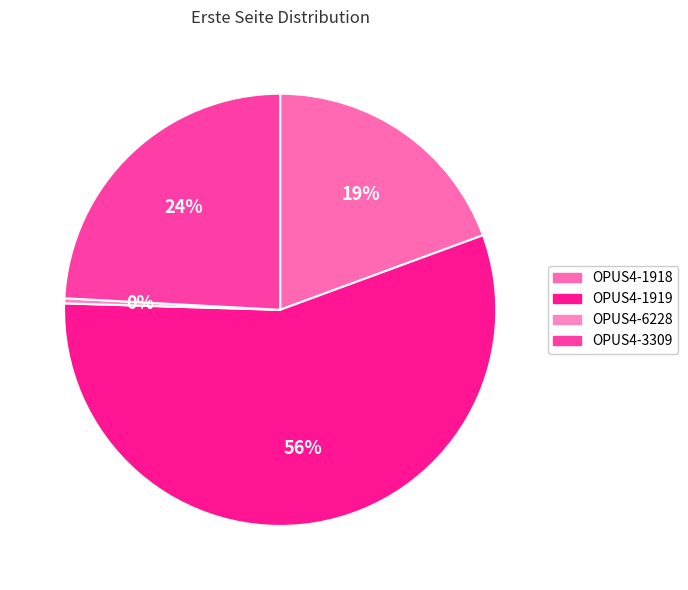

True or false: OPUS4-1919 accounts for 56% of the total.

True